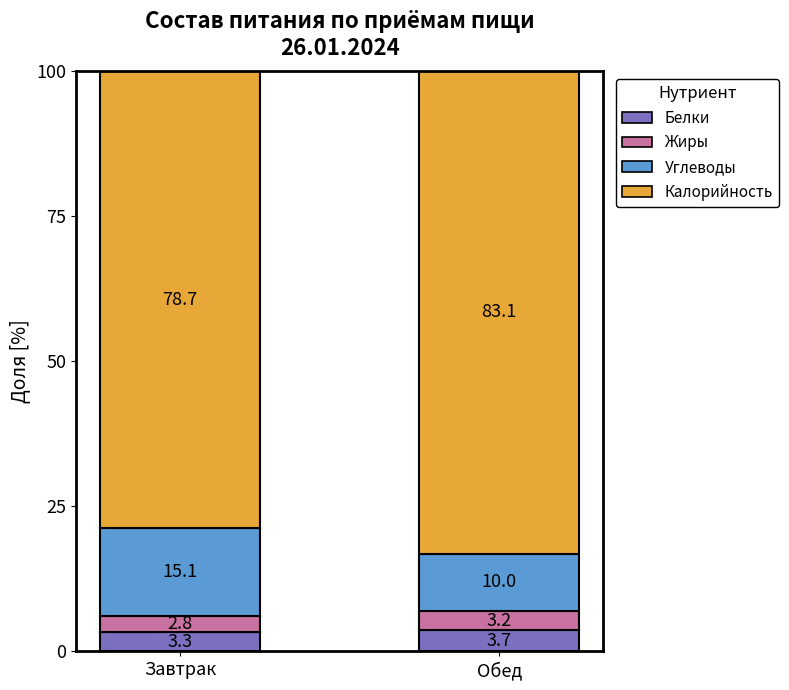

What is the maximum value for Белки?

3.7